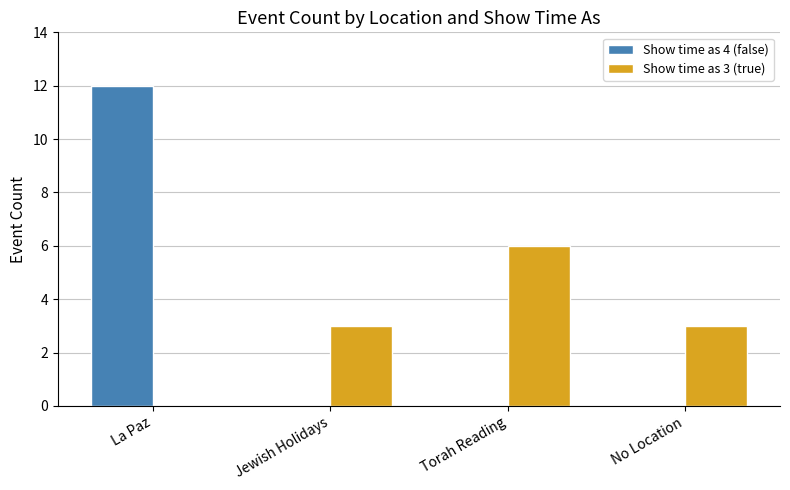

Is the value of Show time as 4 (false) at La Paz greater than the value of Show time as 3 (true) at Torah Reading?

Yes